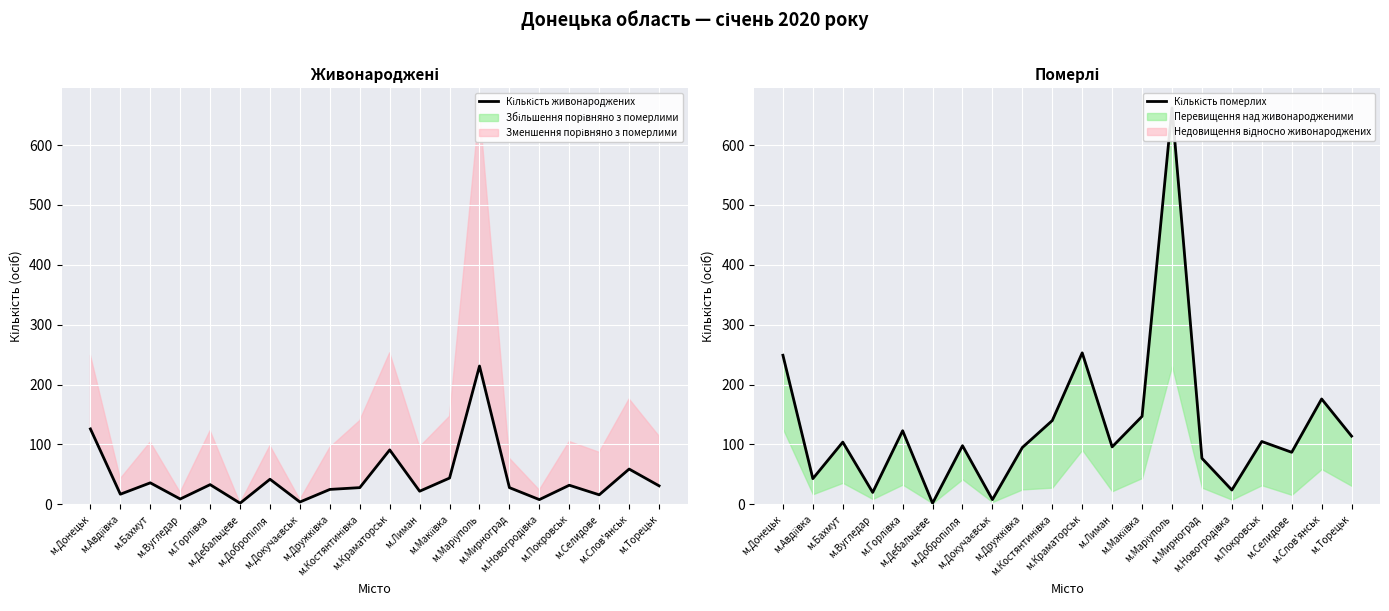

The value of Кількість померлих at м.Донецьк is 76. True or false?

False